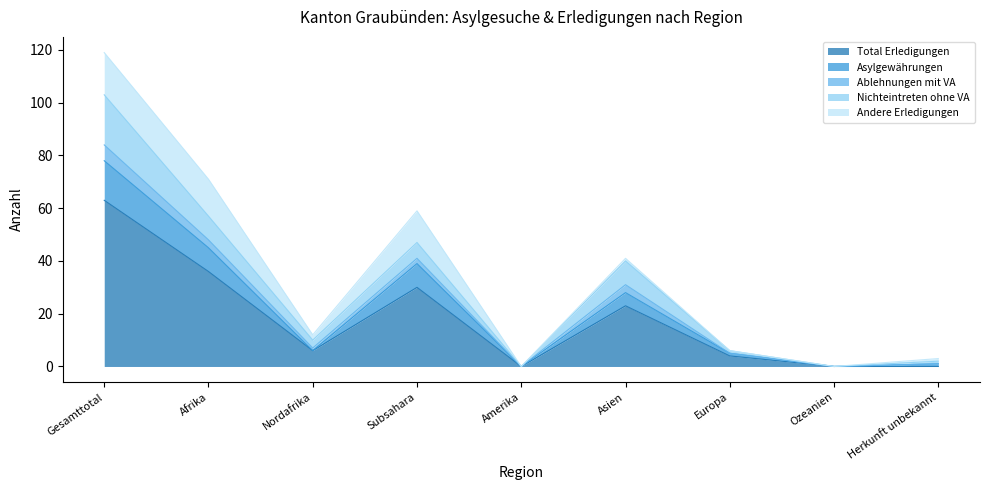

What is the label of the 6th point from the left?

Asien